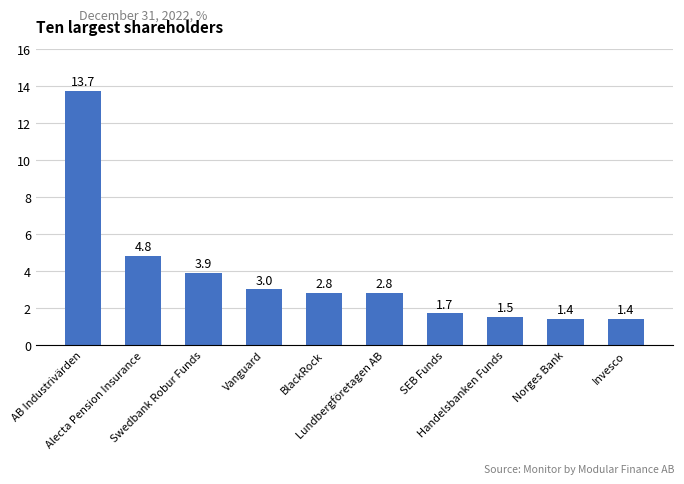

What is the difference between the second highest and minimum values?

3.4